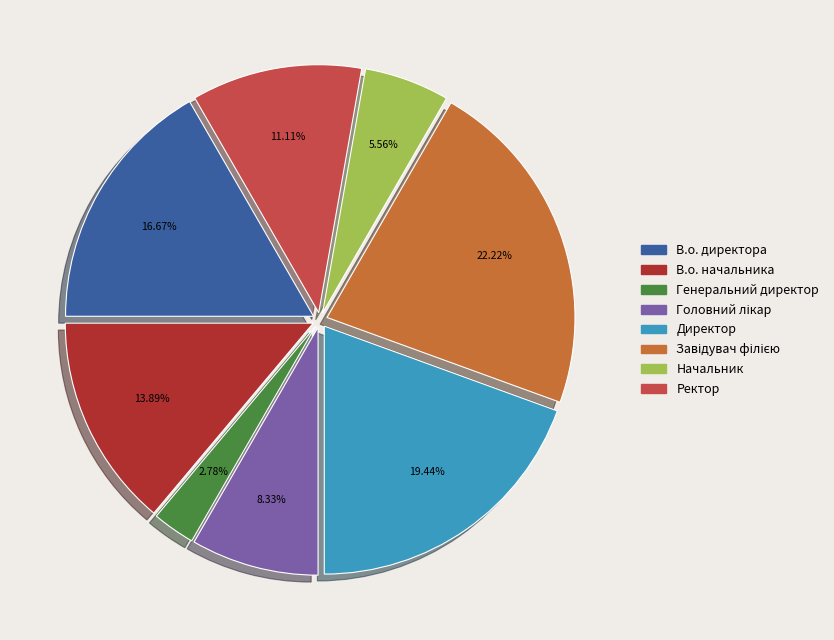

The Генеральний директор slice represents 14% of the pie. True or false?

False